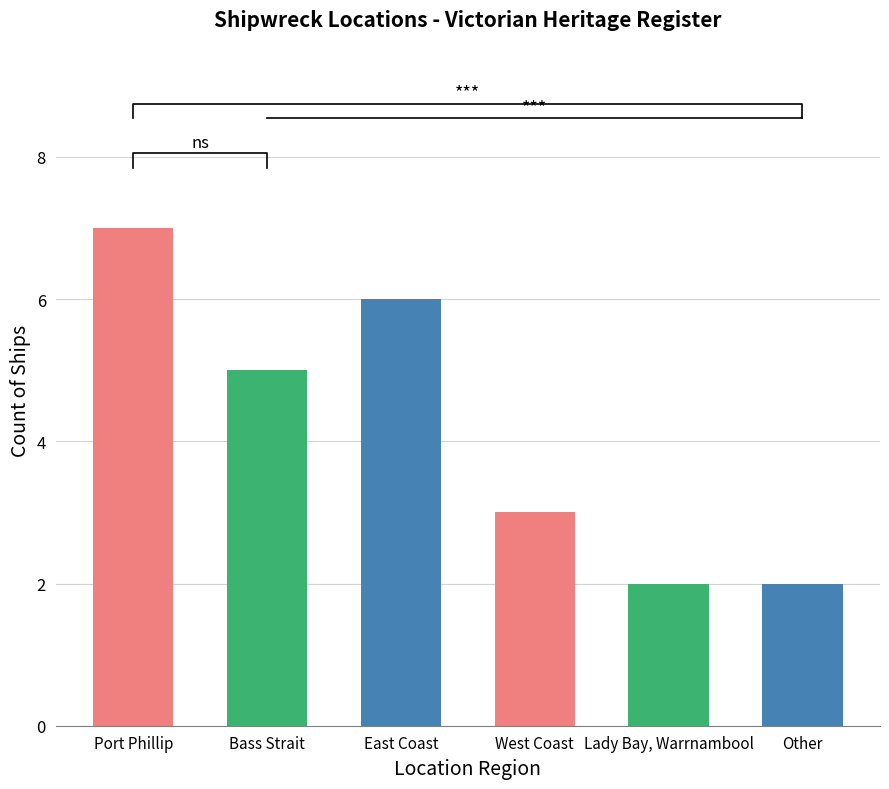

What is the difference between the values at West Coast and East Coast?

3